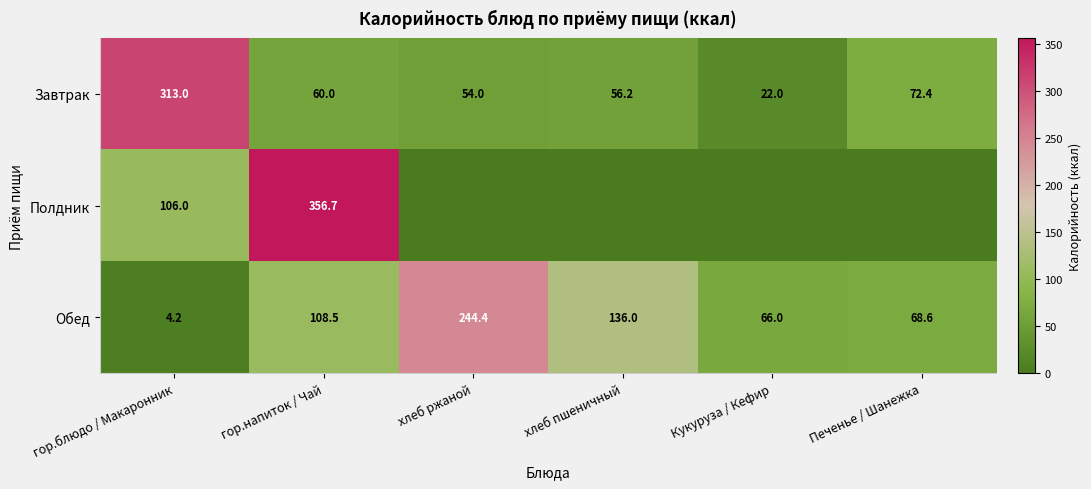

At which label does Обед reach its minimum?

гор.блюдо / Макаронник